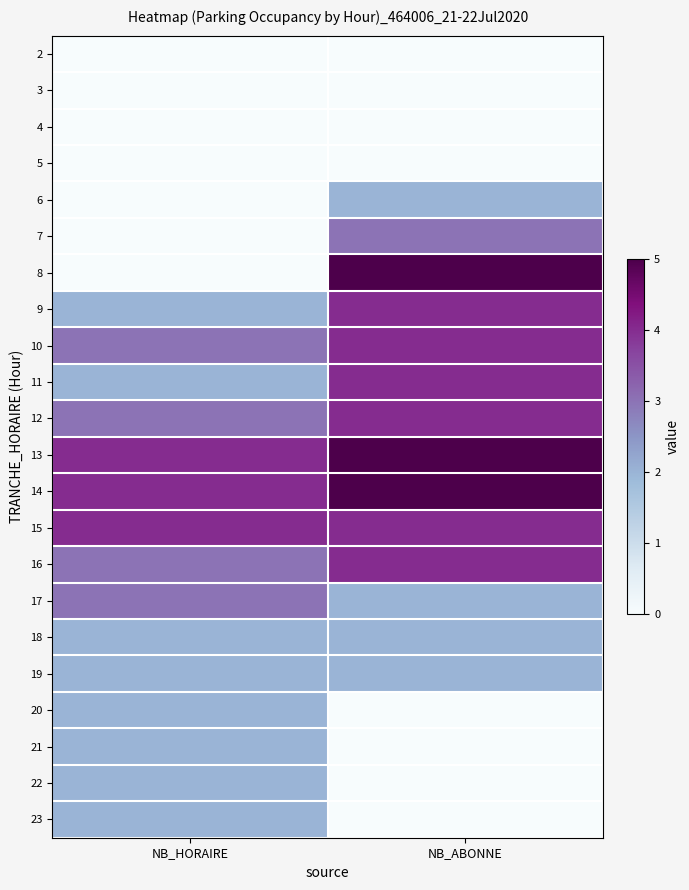

List the series in order of their peak value, lowest first.

2, 3, 4, 5, 6, 18, 19, 20, 21, 22, 23, 7, 17, 9, 10, 11, 12, 15, 16, 8, 13, 14